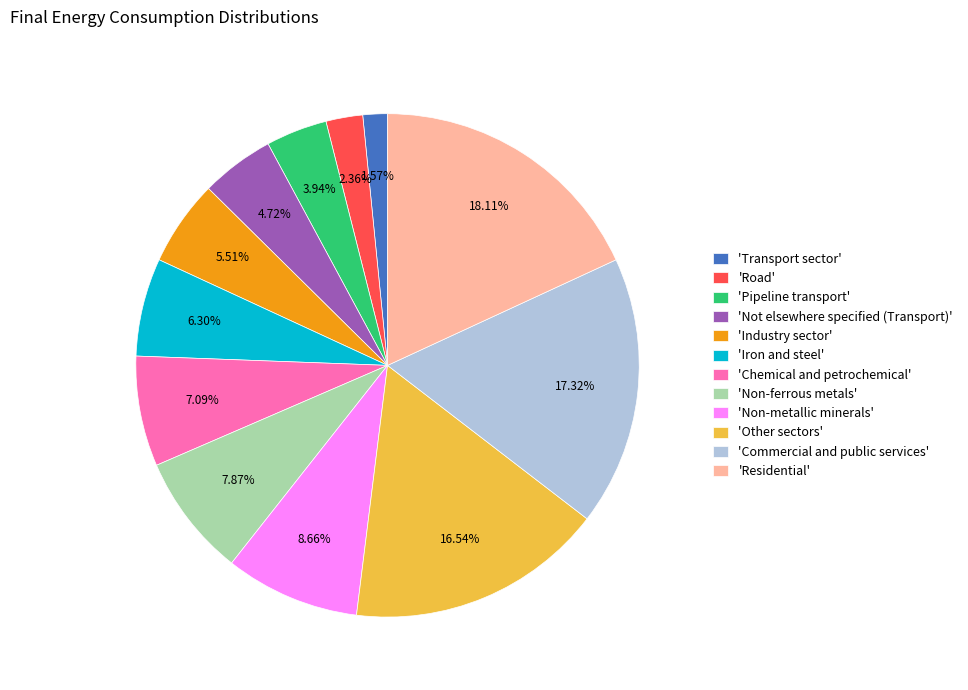

Do 'Chemical and petrochemical' and 'Other sectors' together represent more than half of the pie?

No